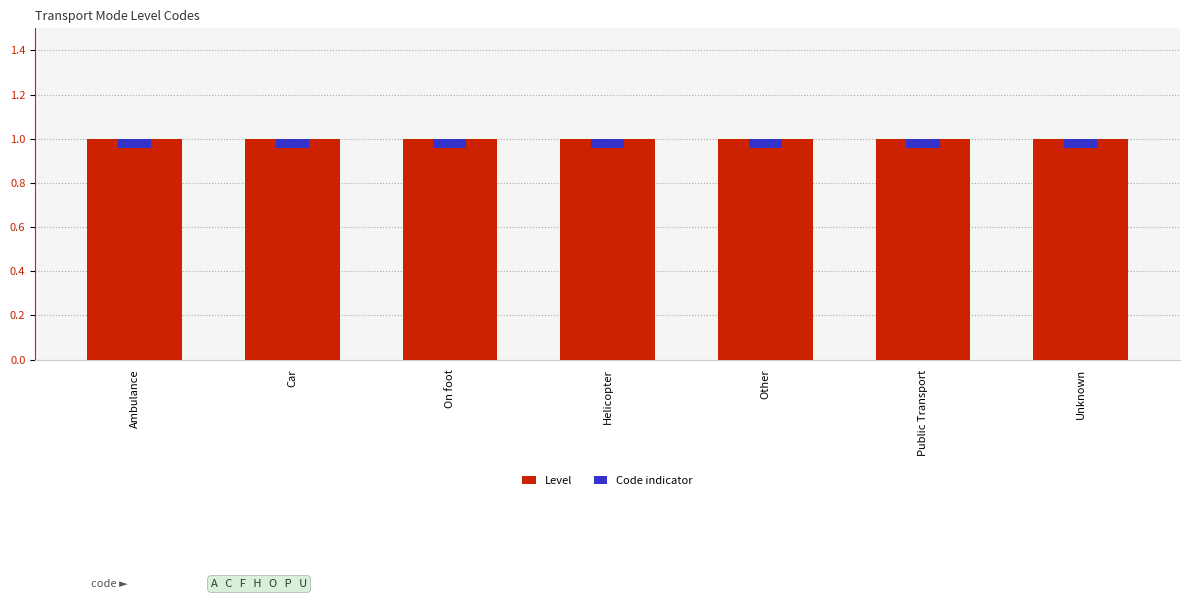

How many data points does each series have?

7